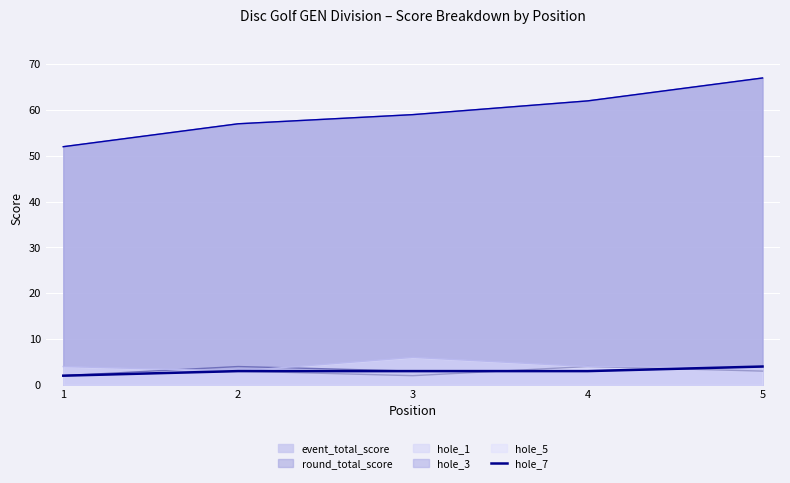

Reading left to right, transcribe all the data shown in this chart.

1=2	2=3	3=3	4=3	5=4